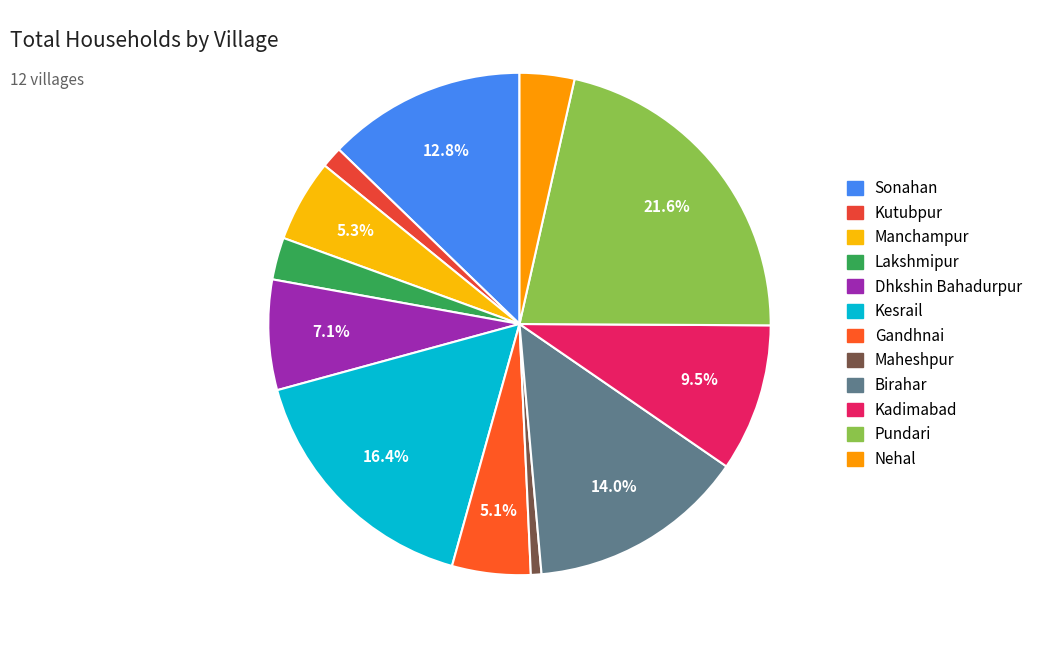

Is there a majority slice in this chart?

No